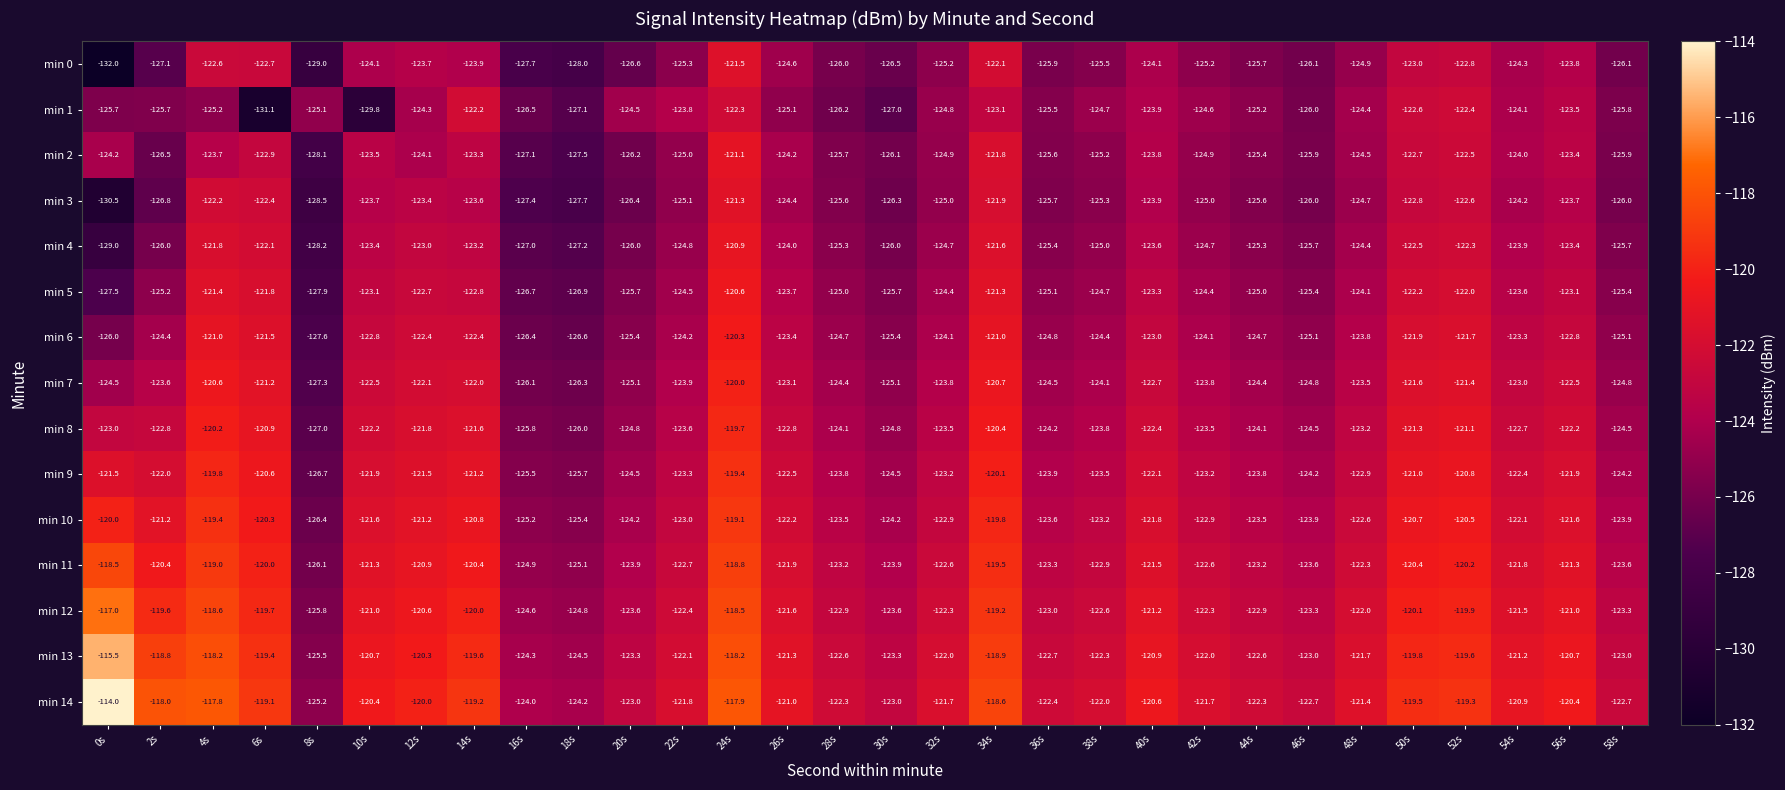

At which label does min 5 first exceed -124?

4s